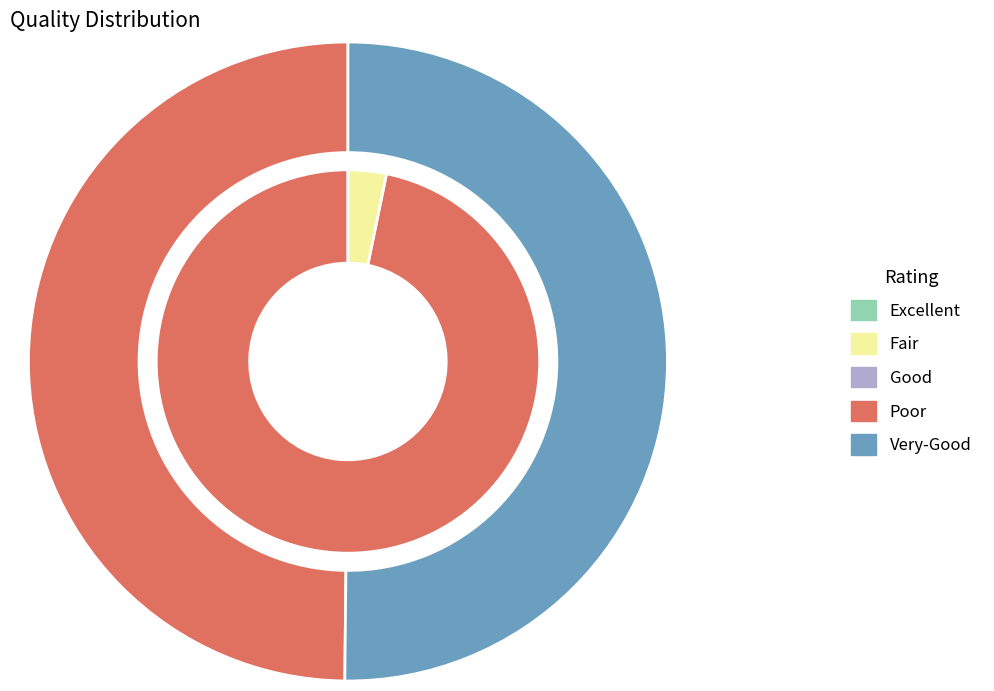

What portion of the pie excludes 68402?

3.2%